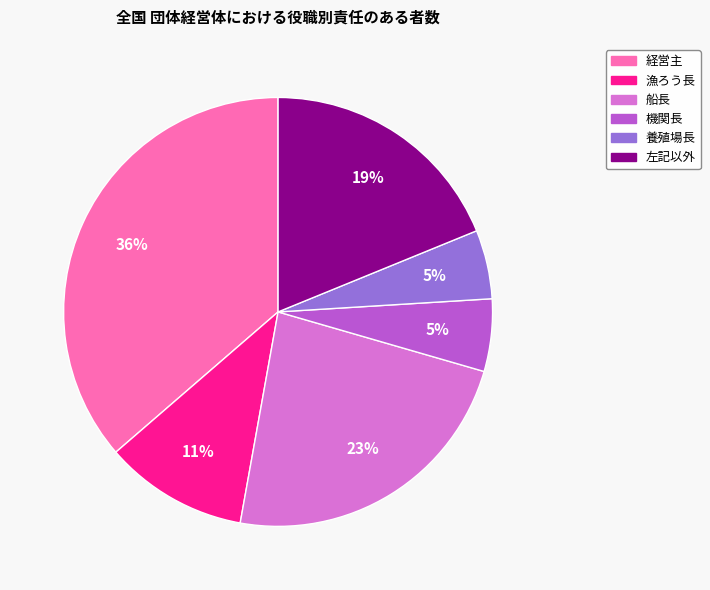

Approximately how many times larger is the value at 船長 compared to 経営主?

0.6